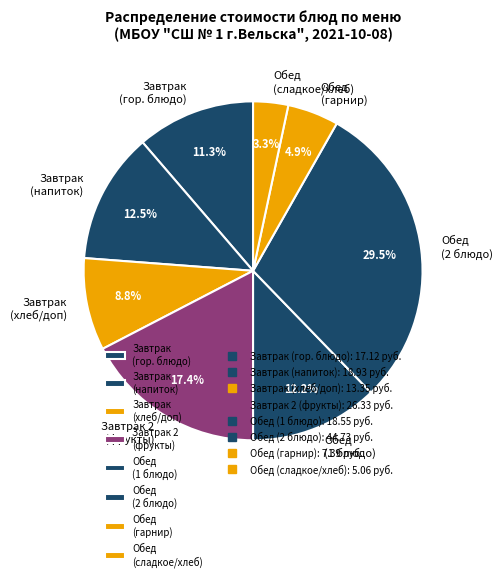

How much of the chart is everything except Обед (2 блюдо)?

70.5%